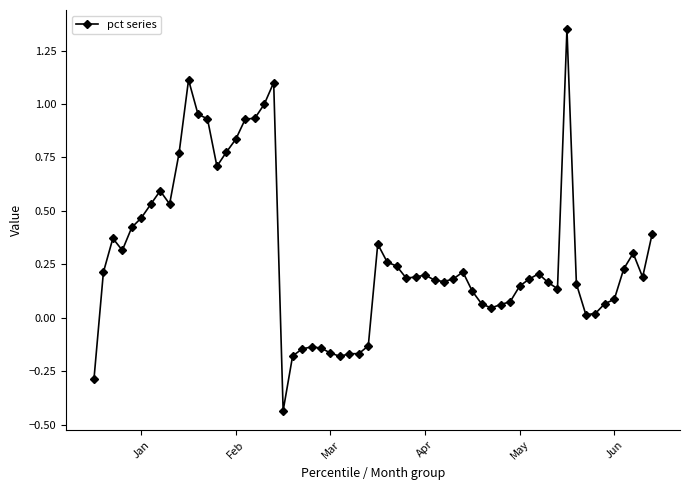

What is the difference between the maximum and minimum values?

1.8